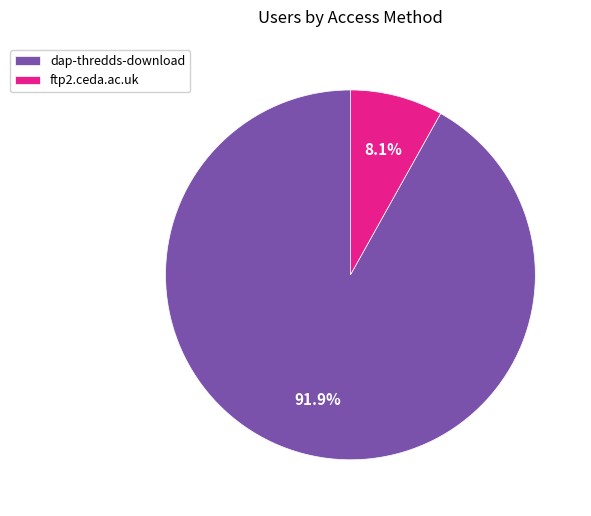

What is the largest slice in the pie chart?

dap-thredds-download